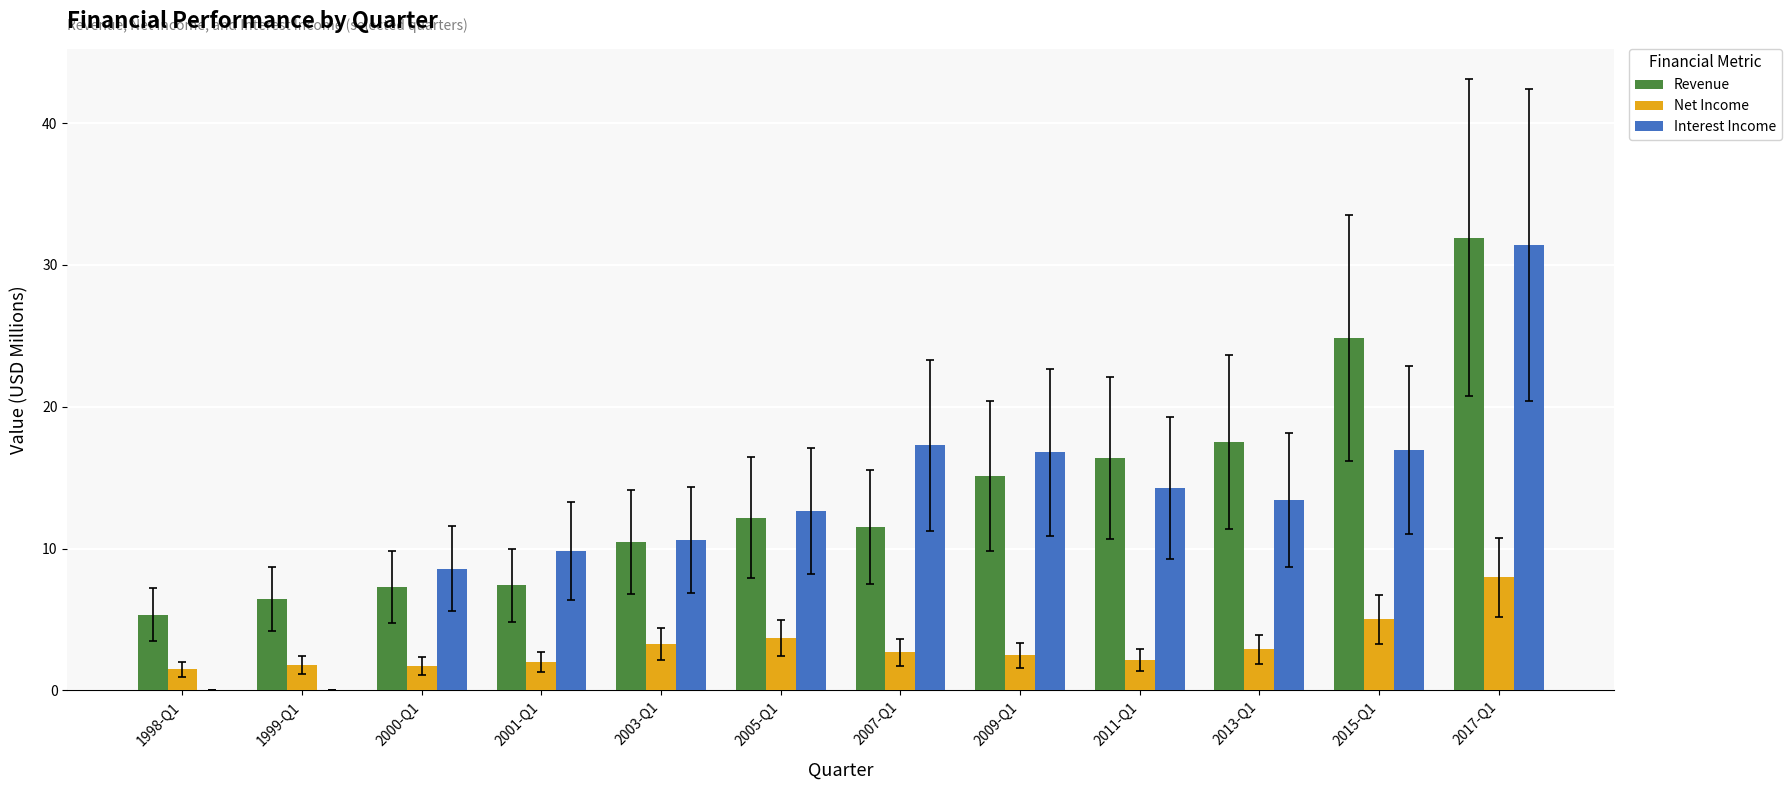

What is the difference between the Net Income values at 2005-Q1 and 2011-Q1?

1.6